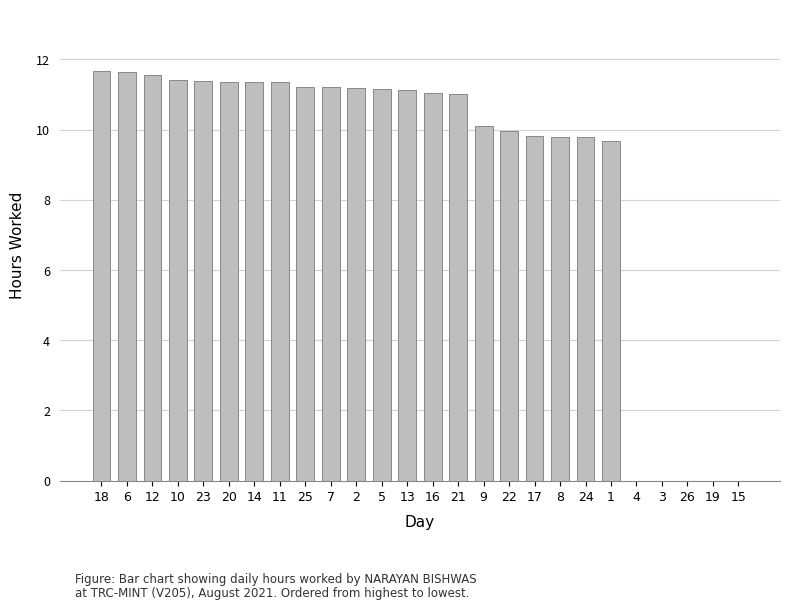

What is the average value?

8.8